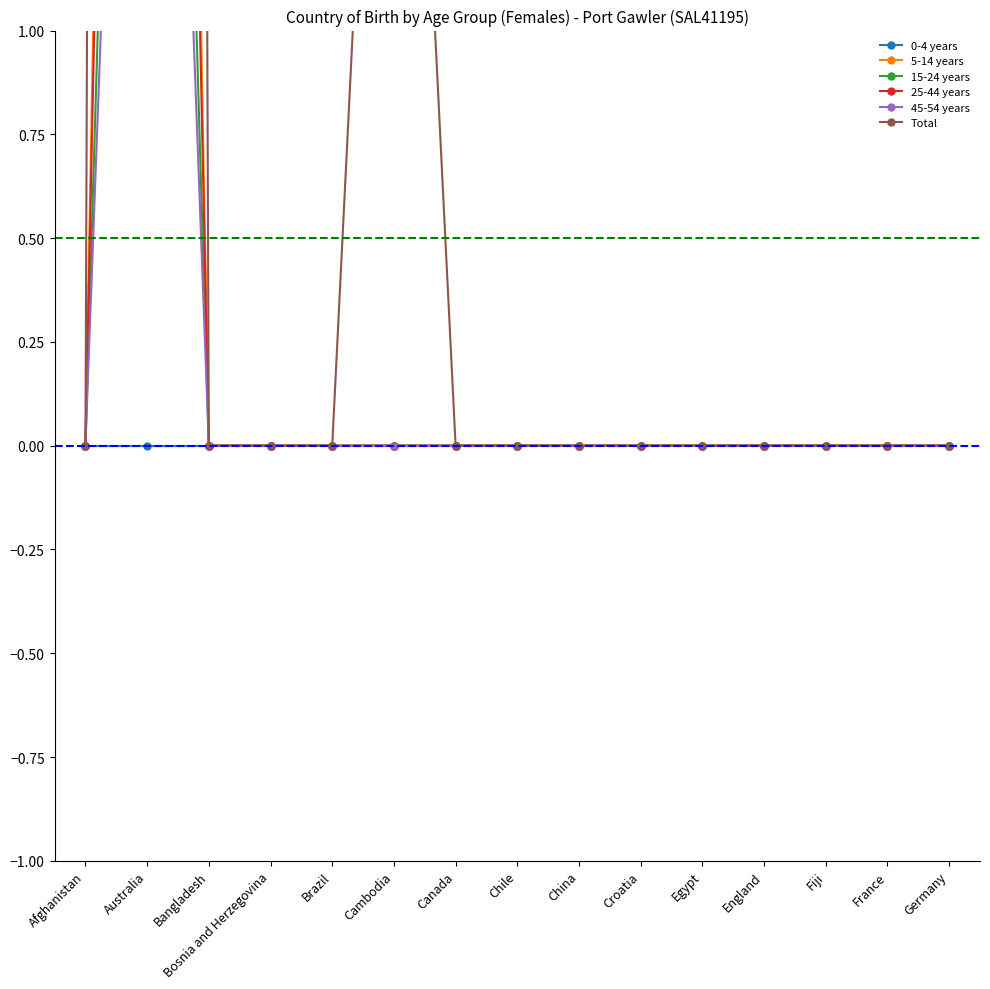

Is this an area chart (filled region under the line)?

No